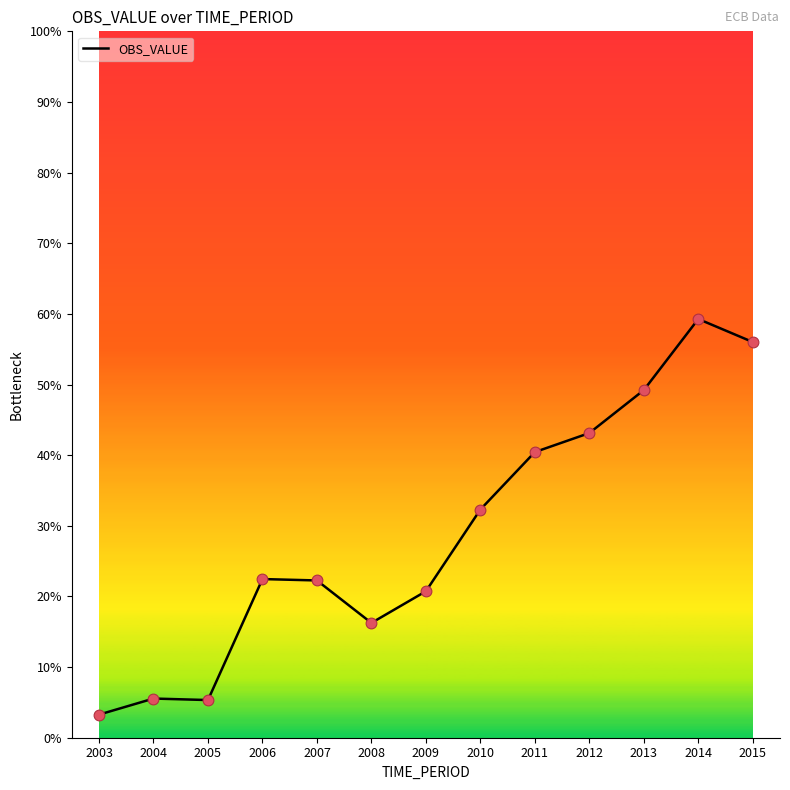

What is the change in value from 2005 to 2006?

+17.1